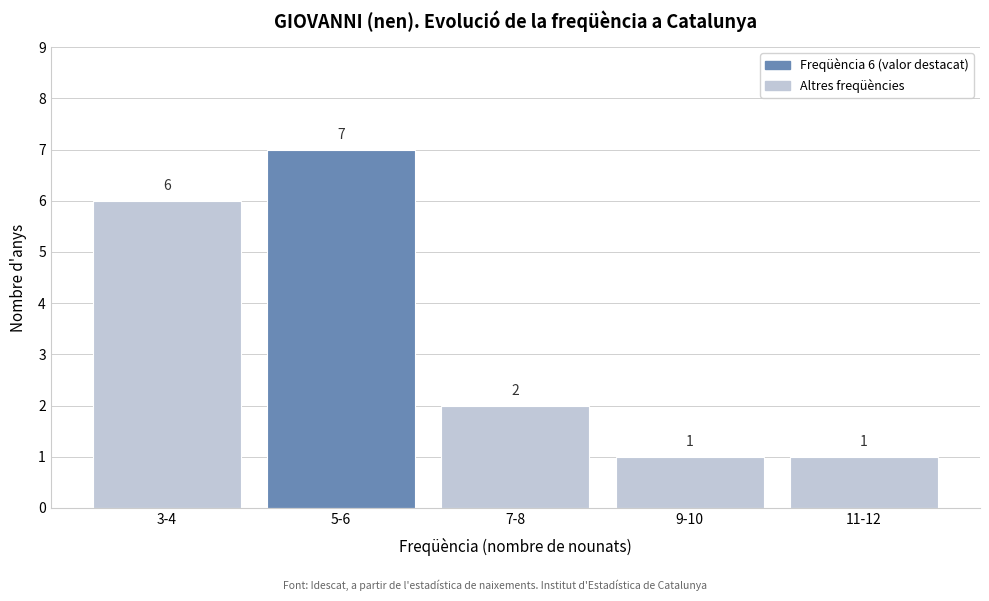

Reading right to left, list all the values displayed in this chart.

1	1	2	7	6